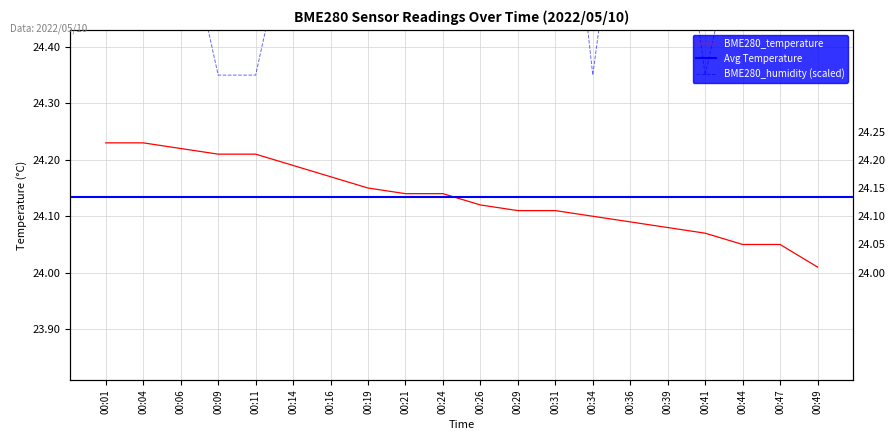

What is the value of the BME280_humidity point at the 19th from the left?

24.8